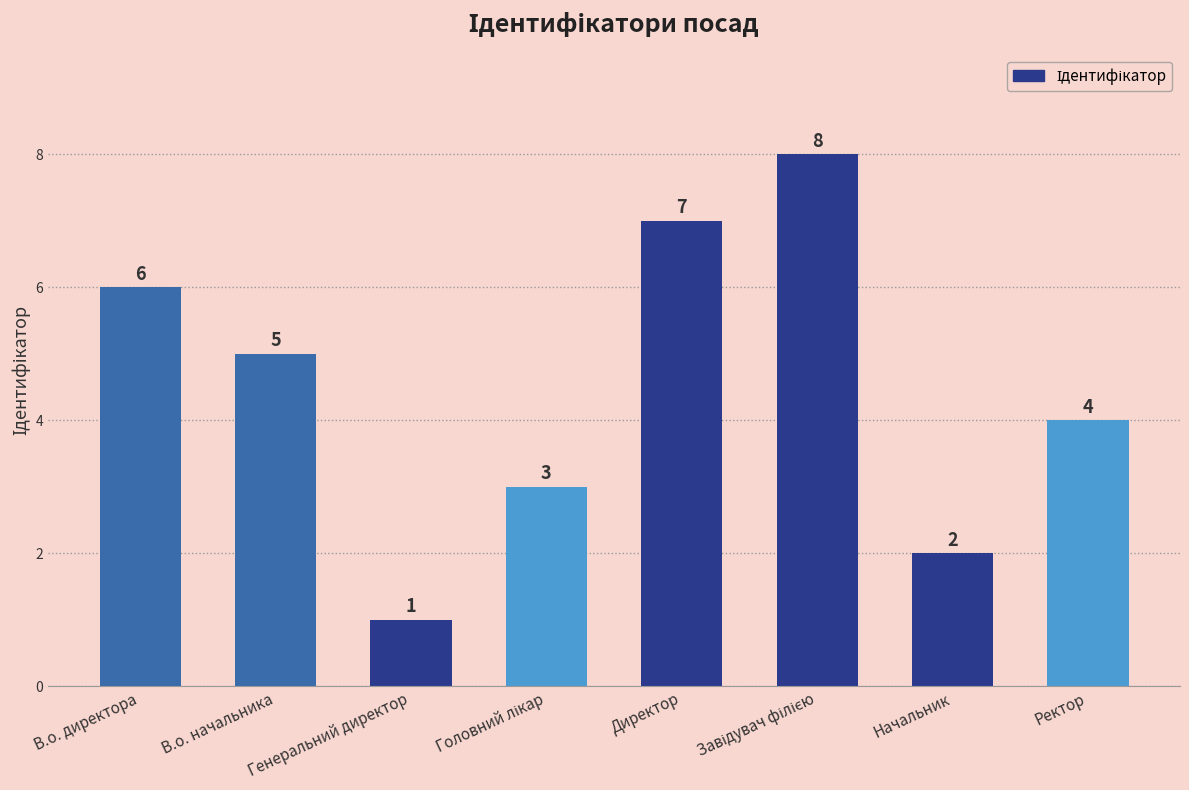

True or false: the data shows 2 at Начальник.

True